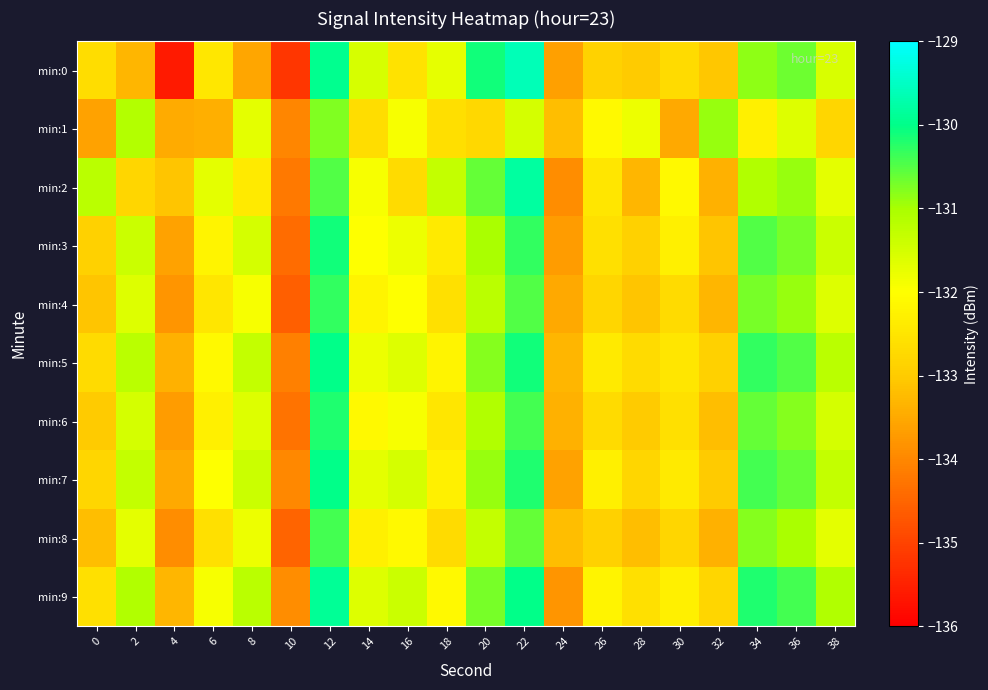

Reading left to right, transcribe all the data shown in this chart.

min:0: 0=-132.7	2=-133.3	4=-135.6	6=-132.5	8=-133.6	10=-135.2	12=-129.9	14=-131.5	16=-132.6	18=-131.7	20=-130.1	22=-129.6	24=-133.6	26=-132.9	28=-133.0	30=-132.7	32=-133.1	34=-130.8	36=-130.7	38=-131.6
min:1: 0=-133.6	2=-131.1	4=-133.5	6=-133.4	8=-131.7	10=-134.0	12=-130.8	14=-132.7	16=-131.9	18=-132.6	20=-132.8	22=-131.5	24=-133.2	26=-132.1	28=-131.8	30=-133.5	32=-130.9	34=-132.3	36=-131.6	38=-132.8
min:2: 0=-131.2	2=-132.8	4=-133.1	6=-131.7	8=-132.4	10=-134.2	12=-130.5	14=-131.9	16=-132.7	18=-131.3	20=-130.6	22=-129.8	24=-133.9	26=-132.5	28=-133.3	30=-132.1	32=-133.4	34=-131.1	36=-130.9	38=-131.7
min:3: 0=-132.9	2=-131.4	4=-133.6	6=-132.2	8=-131.5	10=-134.4	12=-130.1	14=-132.0	16=-131.8	18=-132.4	20=-131.0	22=-130.3	24=-133.7	26=-132.6	28=-132.9	30=-132.3	32=-133.1	34=-130.5	36=-130.7	38=-131.4
min:4: 0=-133.1	2=-131.6	4=-133.8	6=-132.5	8=-131.9	10=-134.6	12=-130.3	14=-132.2	16=-132.0	18=-132.6	20=-131.2	22=-130.5	24=-133.5	26=-132.8	28=-133.1	30=-132.7	32=-133.3	34=-130.7	36=-130.9	38=-131.6
min:5: 0=-132.7	2=-131.2	4=-133.4	6=-132.1	8=-131.3	10=-134.1	12=-130.0	14=-131.8	16=-131.6	18=-132.2	20=-130.8	22=-130.1	24=-133.3	26=-132.4	28=-132.7	30=-132.5	32=-132.9	34=-130.3	36=-130.5	38=-131.2
min:6: 0=-133.0	2=-131.5	4=-133.7	6=-132.3	8=-131.6	10=-134.3	12=-130.2	14=-132.1	16=-131.9	18=-132.5	20=-131.1	22=-130.4	24=-133.4	26=-132.7	28=-133.0	30=-132.6	32=-133.2	34=-130.6	36=-130.8	38=-131.5
min:7: 0=-132.8	2=-131.3	4=-133.5	6=-132.0	8=-131.4	10=-134.0	12=-130.0	14=-131.7	16=-131.5	18=-132.3	20=-130.9	22=-130.2	24=-133.6	26=-132.3	28=-132.8	30=-132.4	32=-133.0	34=-130.4	36=-130.6	38=-131.3
min:8: 0=-133.2	2=-131.7	4=-133.9	6=-132.6	8=-131.8	10=-134.5	12=-130.4	14=-132.3	16=-132.1	18=-132.7	20=-131.3	22=-130.6	24=-133.2	26=-132.9	28=-133.2	30=-132.8	32=-133.4	34=-130.8	36=-131.0	38=-131.7
min:9: 0=-132.6	2=-131.1	4=-133.3	6=-131.9	8=-131.2	10=-133.9	12=-129.9	14=-131.6	16=-131.4	18=-132.1	20=-130.7	22=-130.0	24=-133.8	26=-132.2	28=-132.6	30=-132.3	32=-132.8	34=-130.2	36=-130.4	38=-131.1